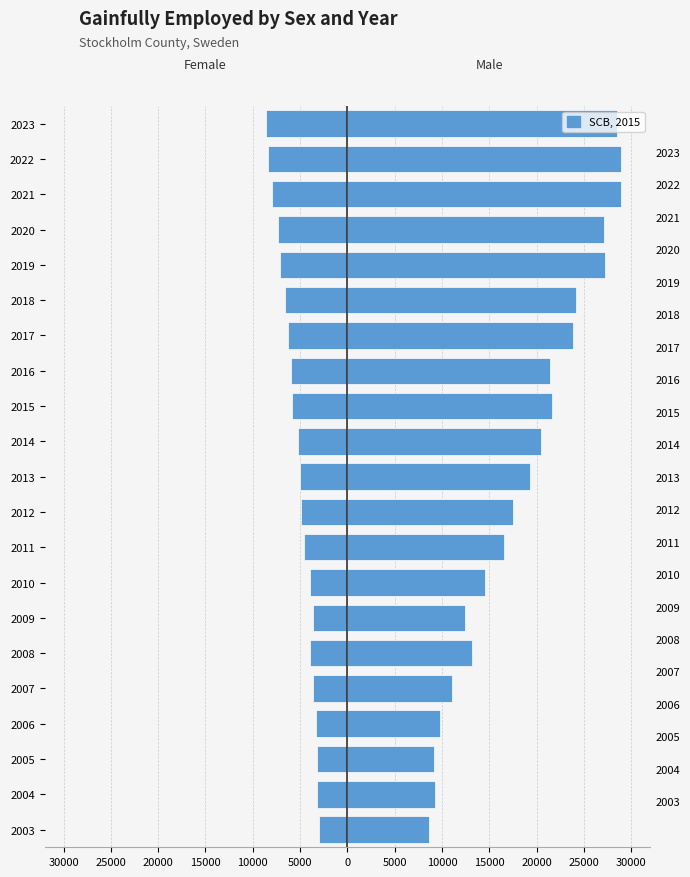

What is the sum of all Female values?

-111568